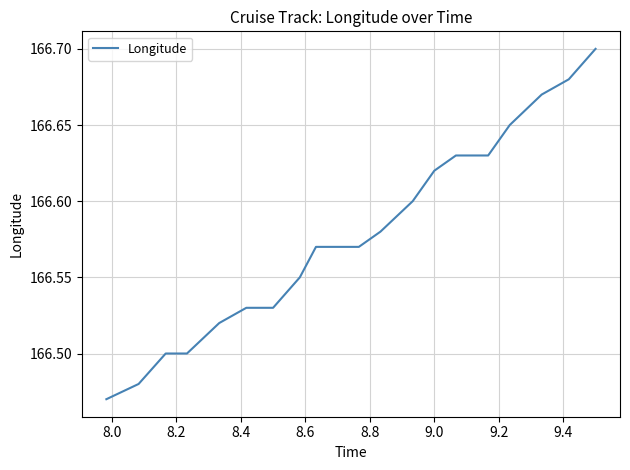

What is the difference between the maximum and minimum values?

0.2